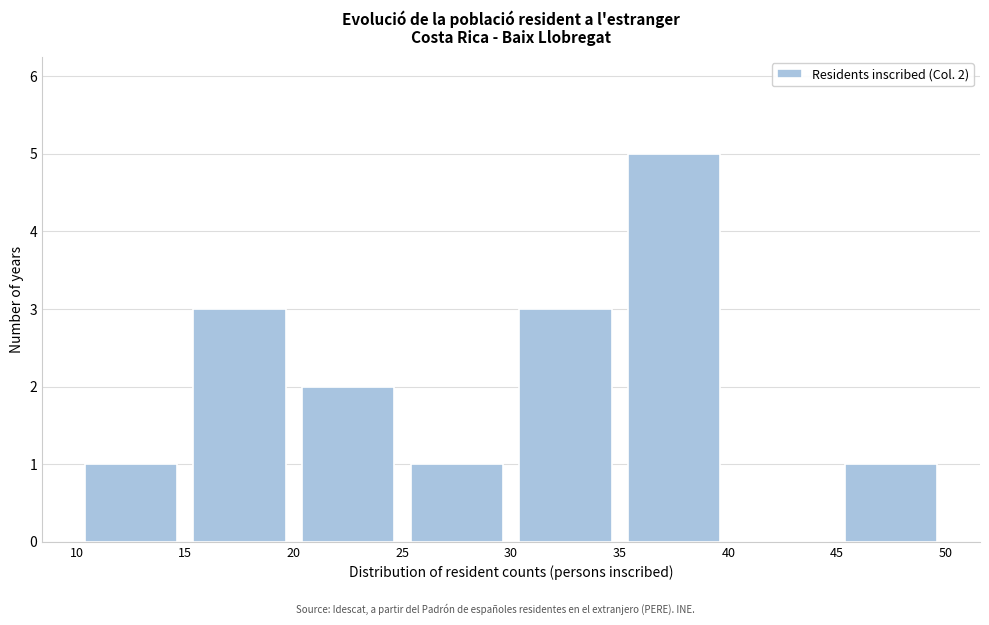

Over which range of the x-axis is the bar tallest?

35 to 40